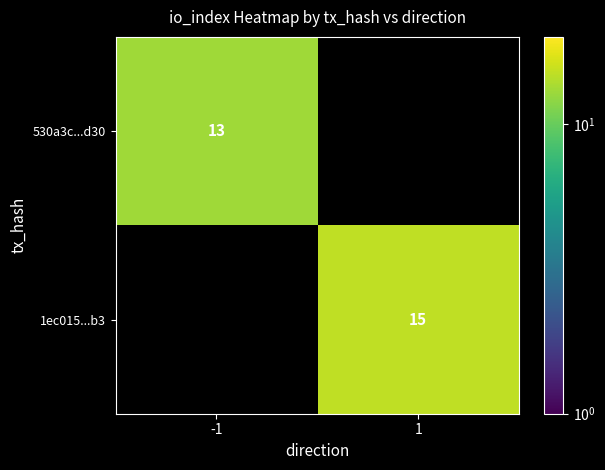

The value of 530a3c...d30 at -1 is 13. True or false?

True